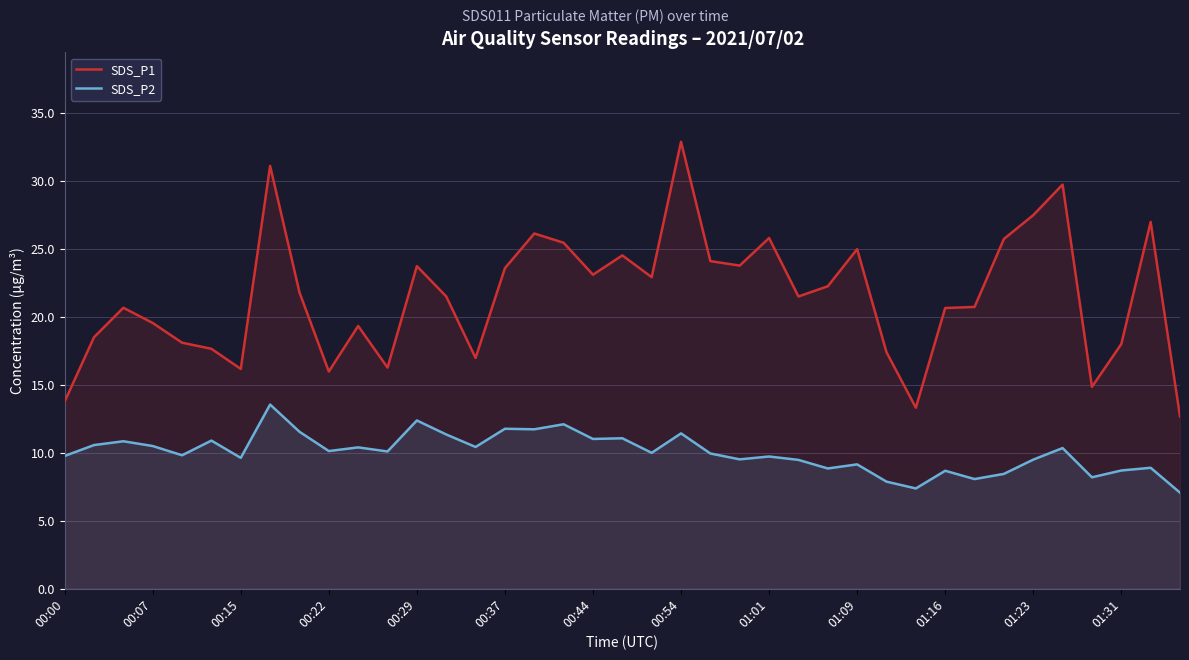

What is the average value of the SDS_P1 series?

21.5